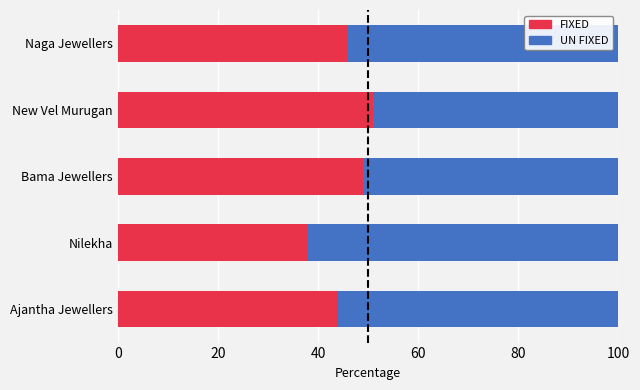

What is the lowest value of the FIXED series?

38